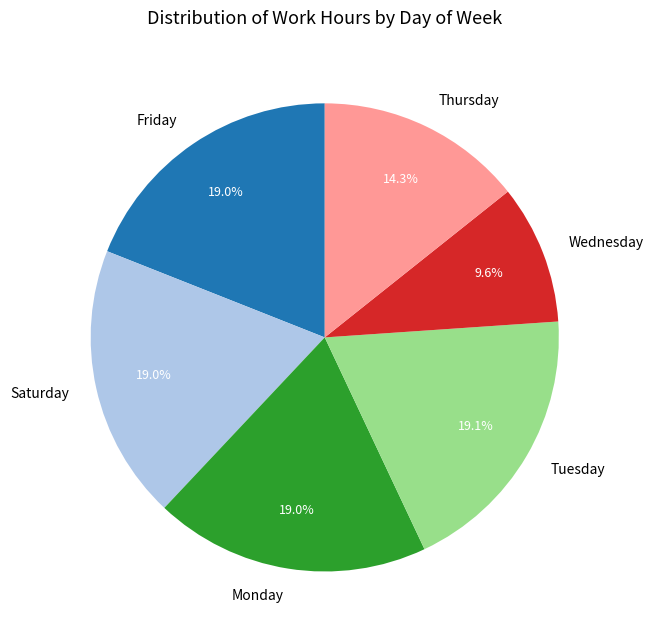

Is Tuesday the majority of the pie?

No